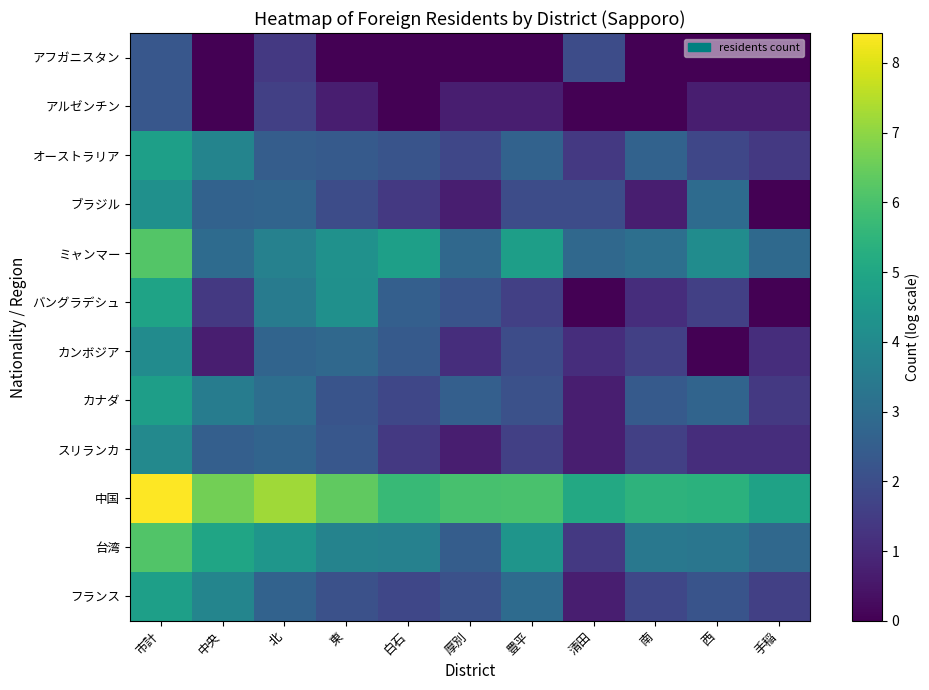

Which series has the widest spread of values?

バングラデシュ